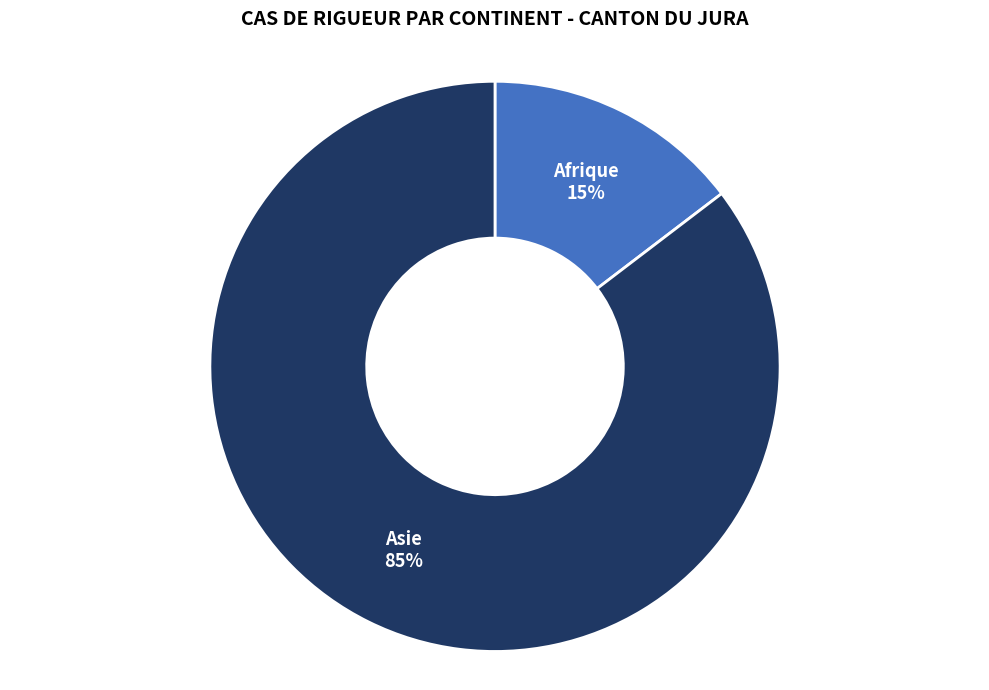

To the nearest percent, what portion does Asie represent?

85%